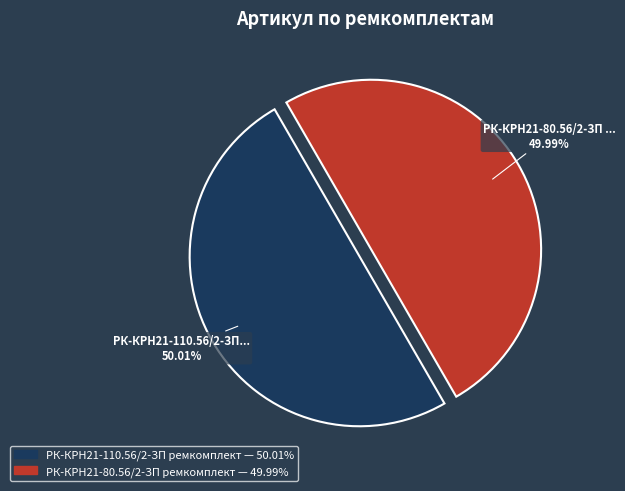

What percentage is the РК-КРН21-110.56/2-ЗП ремкомплект slice, to the nearest percent?

50%